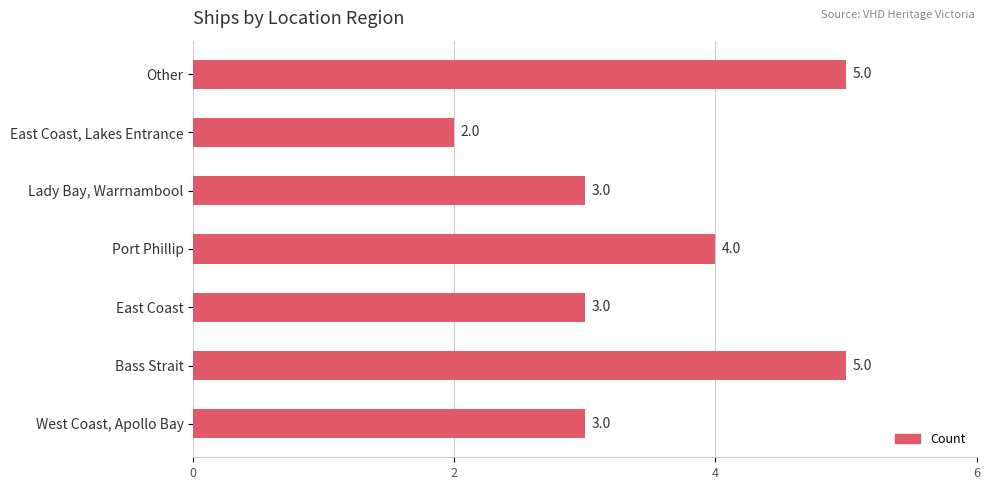

How many bars are there in total?

7